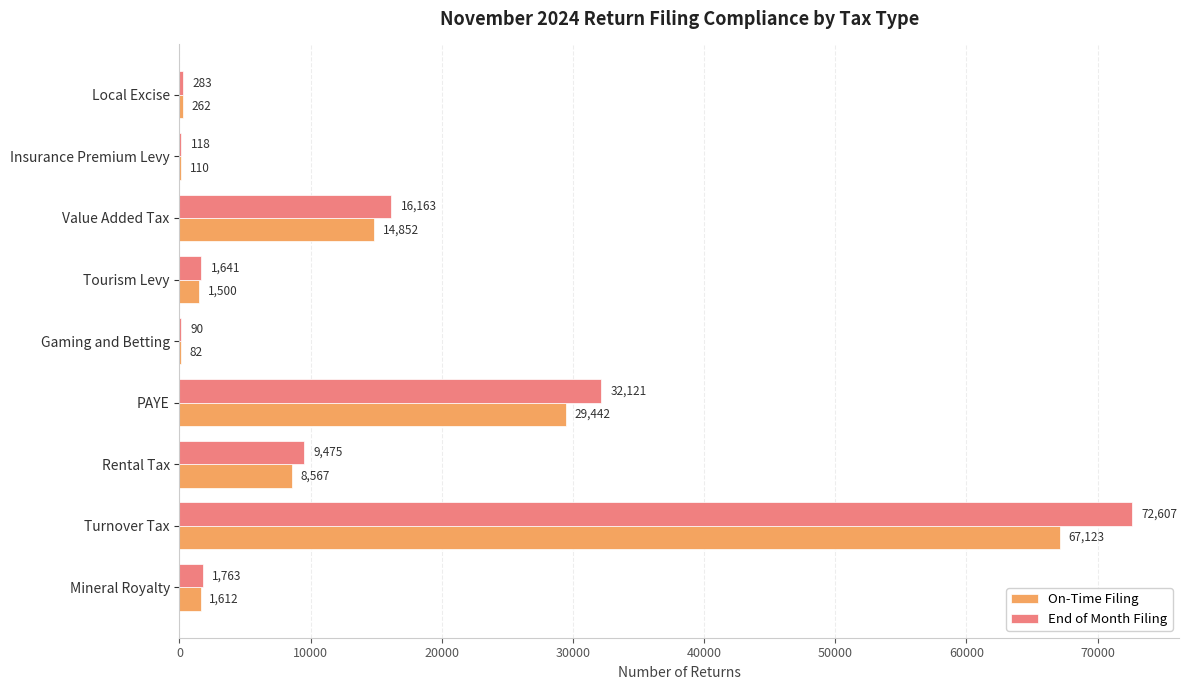

At which label does On-Time Filing reach its peak?

Turnover Tax